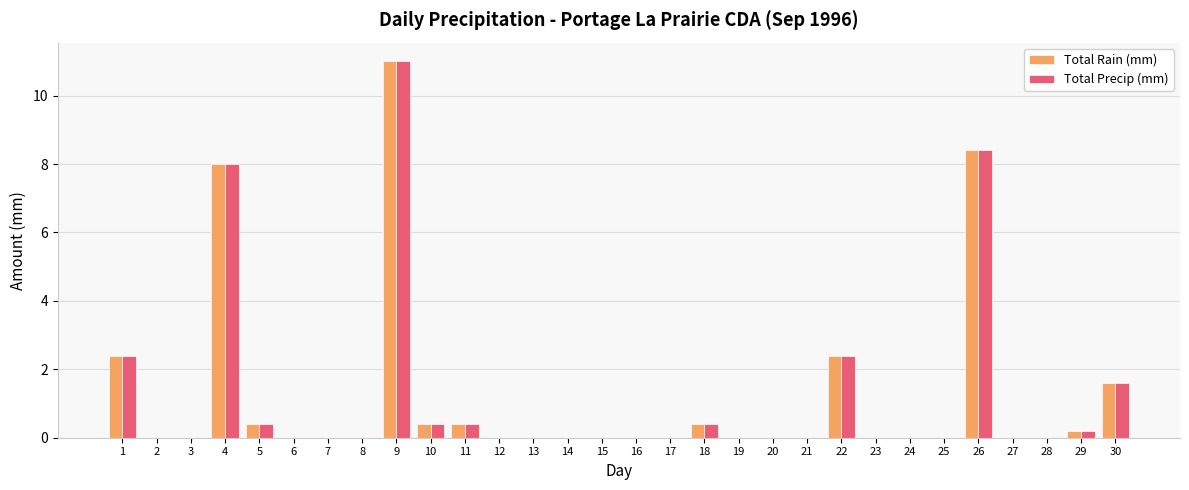

What is the maximum value shown in the chart?

11.0